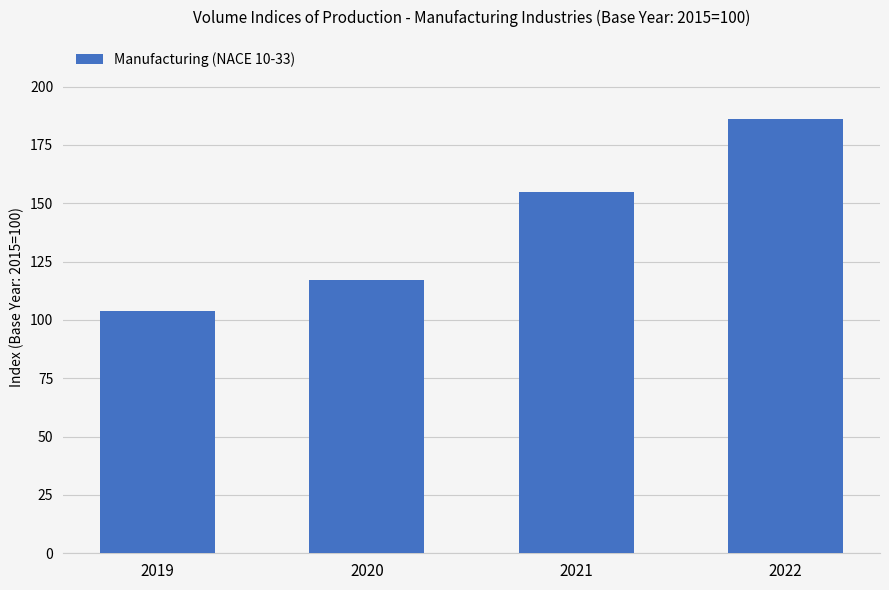

Does the chart contain stacked bars?

No